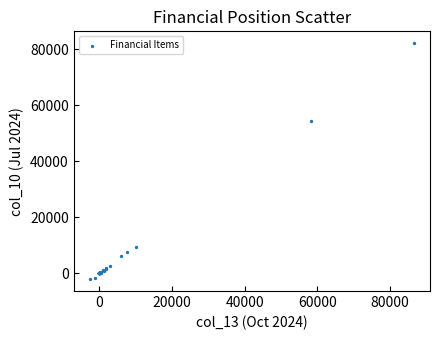

What Y value in the scatter plot is closest to 40070?

54330.8